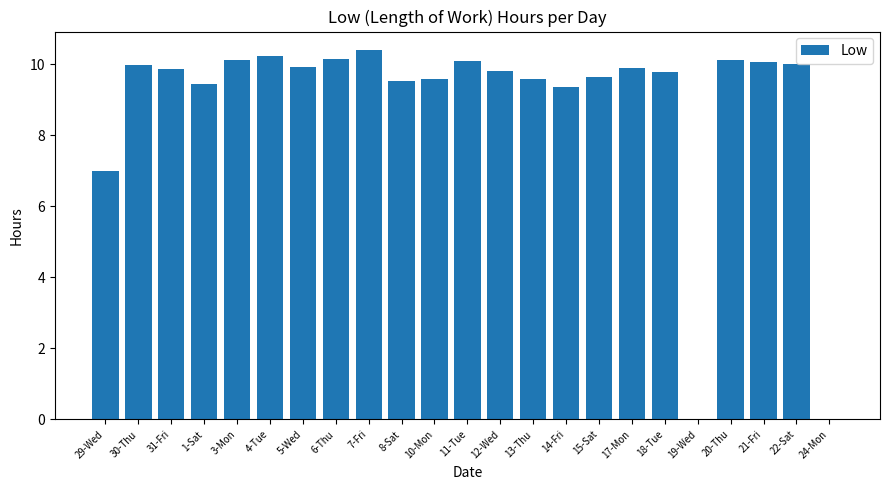

What is the greatest value displayed?

10.4